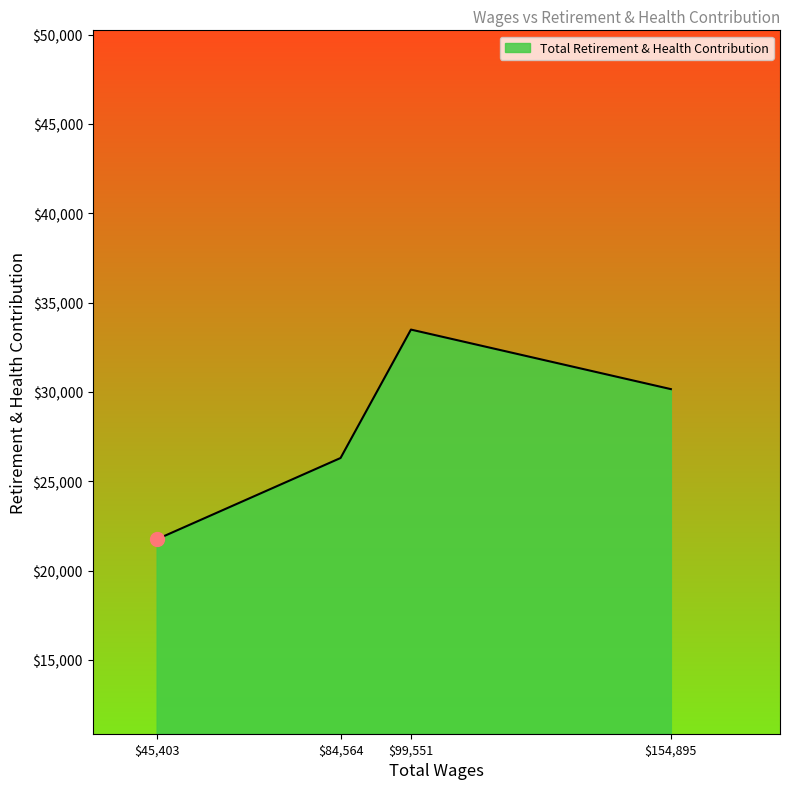

True or false: the data has more than 2 interior local peaks.

False